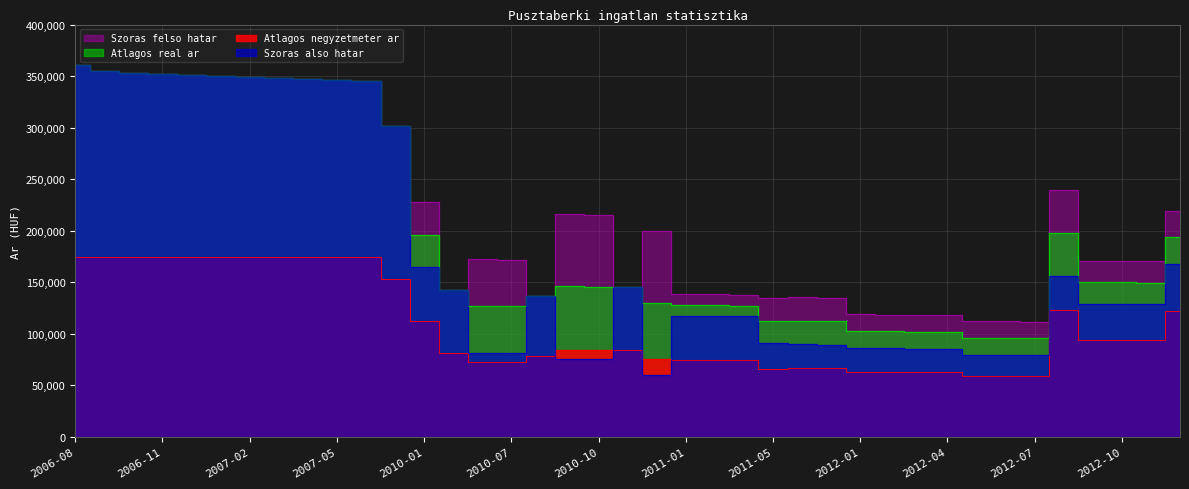

True or false: Atlagos real ar and Atlagos negyzetmeter ar intersect in this chart.

False